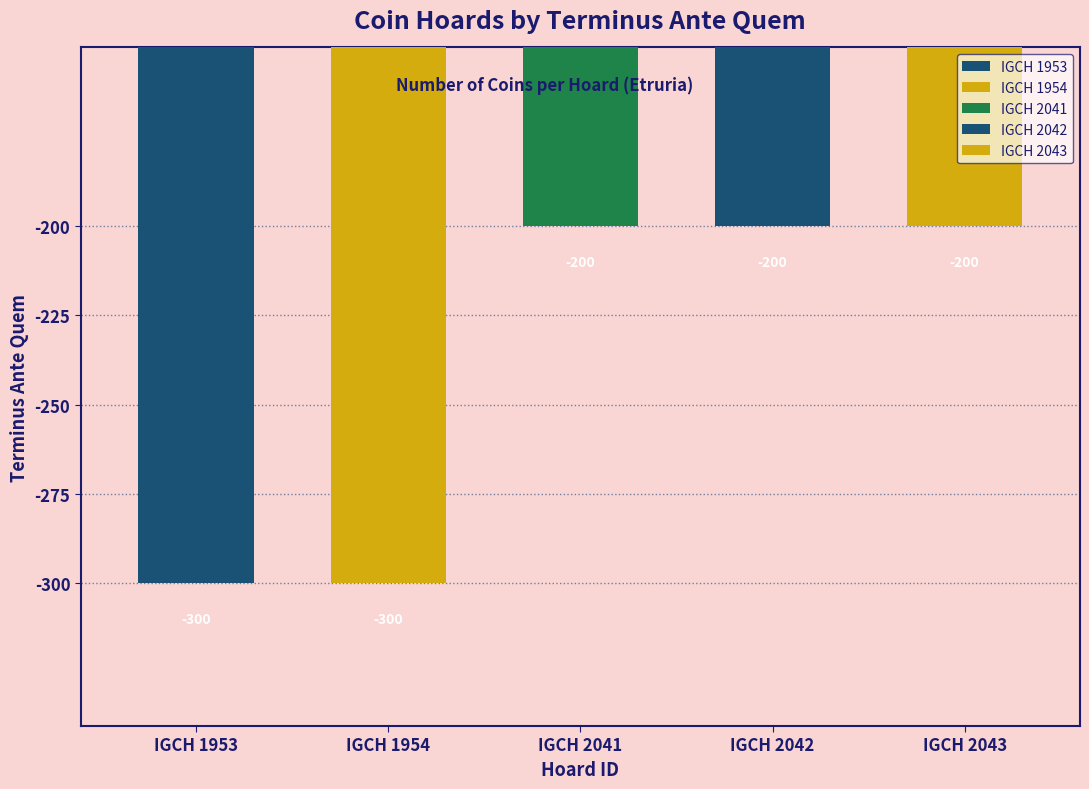

Reading left to right, extract all data points from this chart.

-300	-300	-200	-200	-200